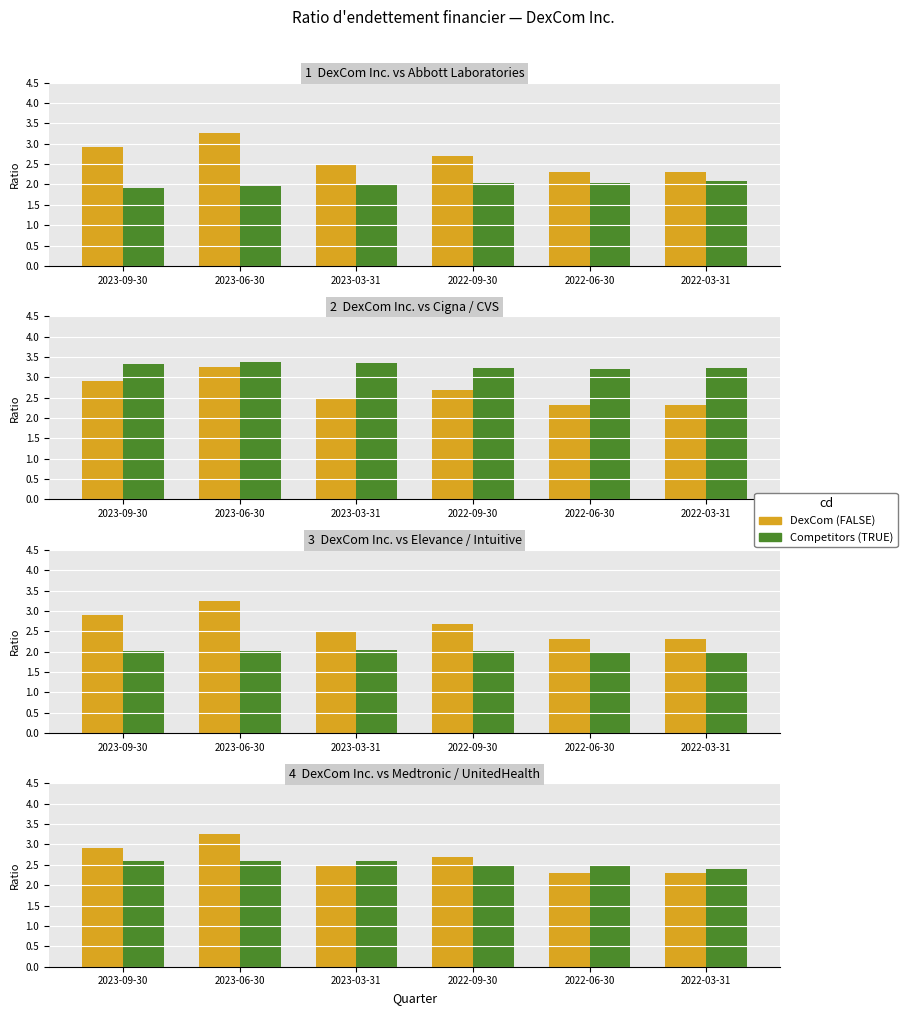

Which series has the largest range (max minus min)?

DexCom (FALSE)